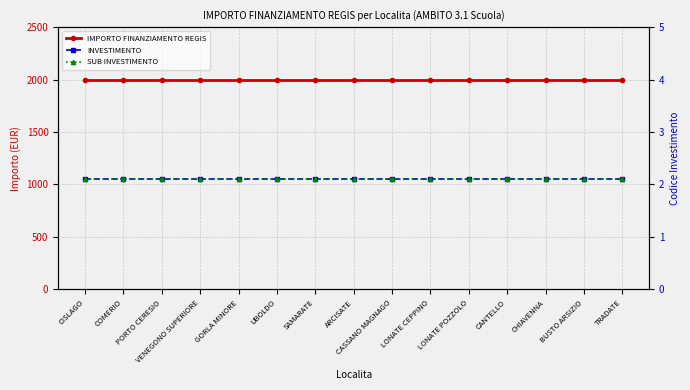

True or false: IMPORTO FINANZIAMENTO REGIS has more than 0 points higher than both neighbors.

False